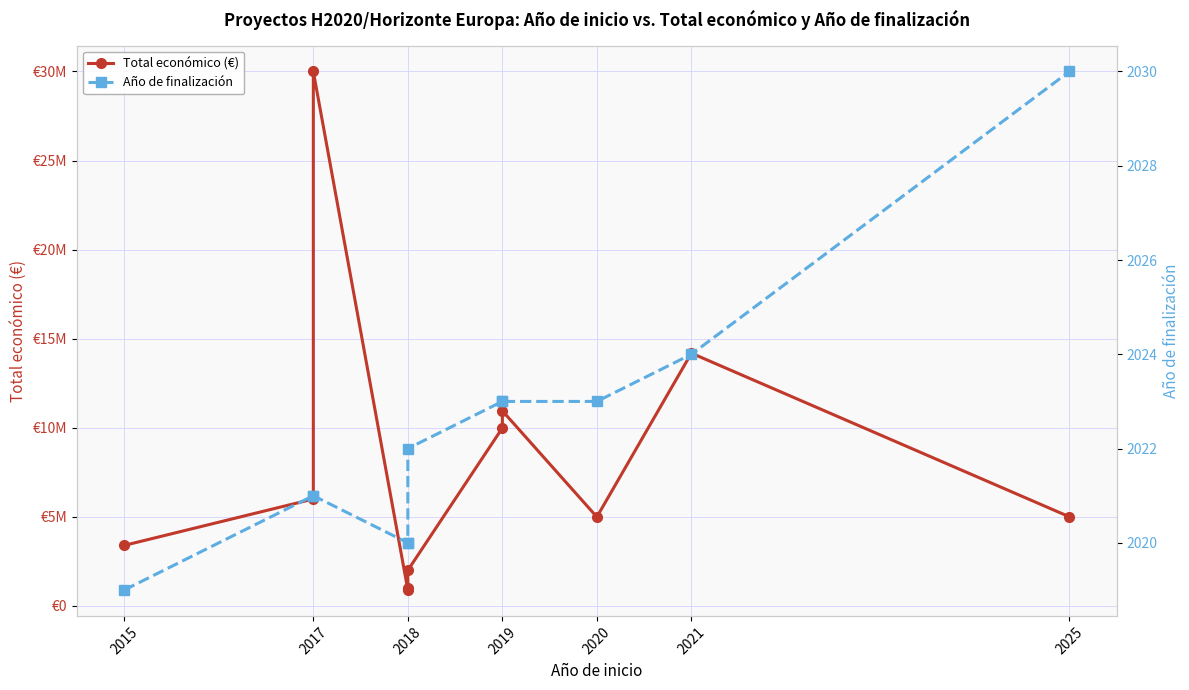

Rank the series at 2018 from lowest to highest value.

Año de finalización, Total económico (€)